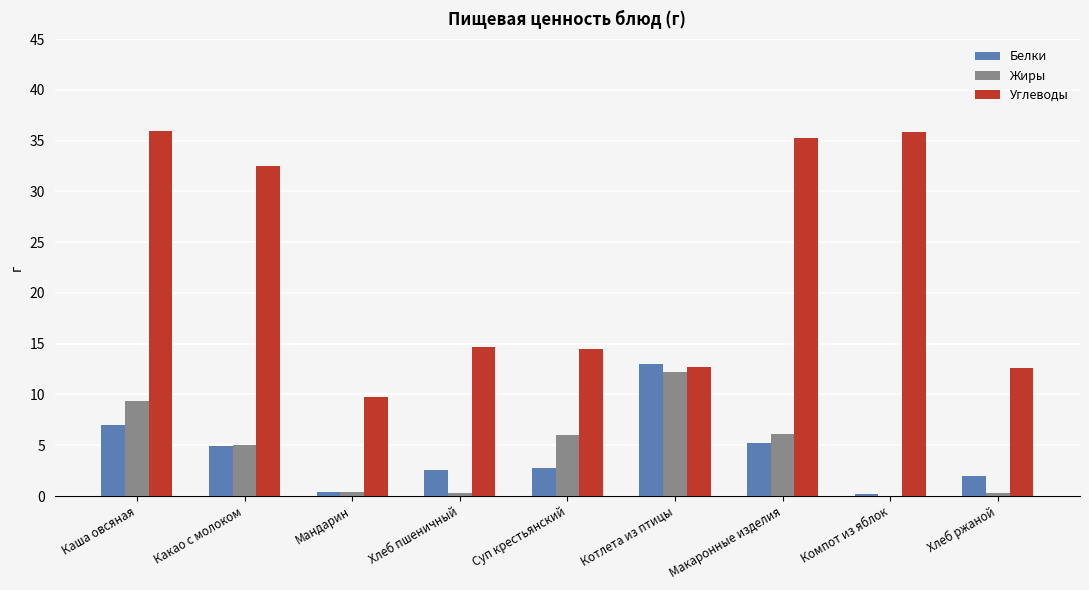

What is the sum of all Углеводы values?

203.8